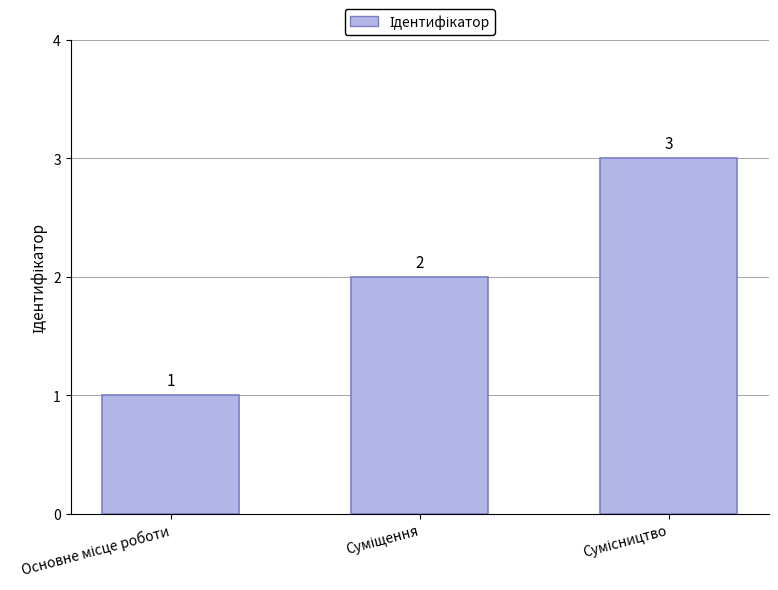

What is the sum of all values?

6